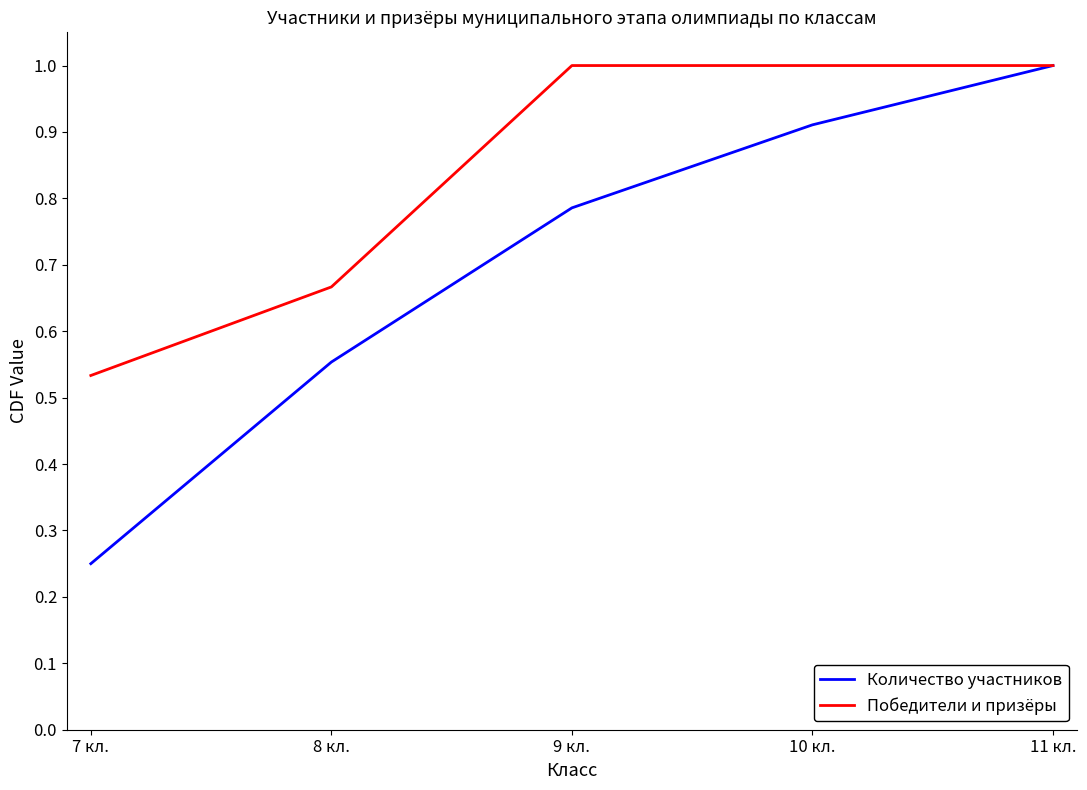

How many lines are shown in the chart?

2